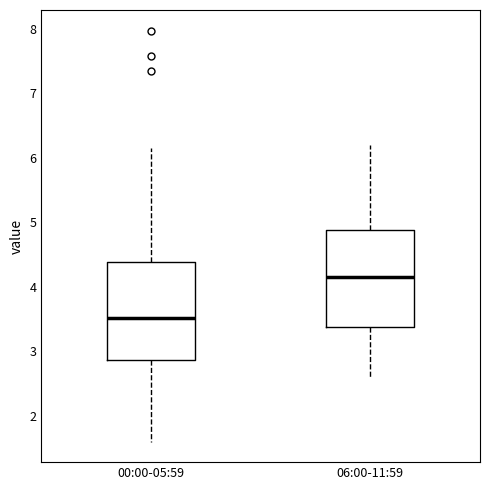

Which box has the lowest median line?

00:00-05:59